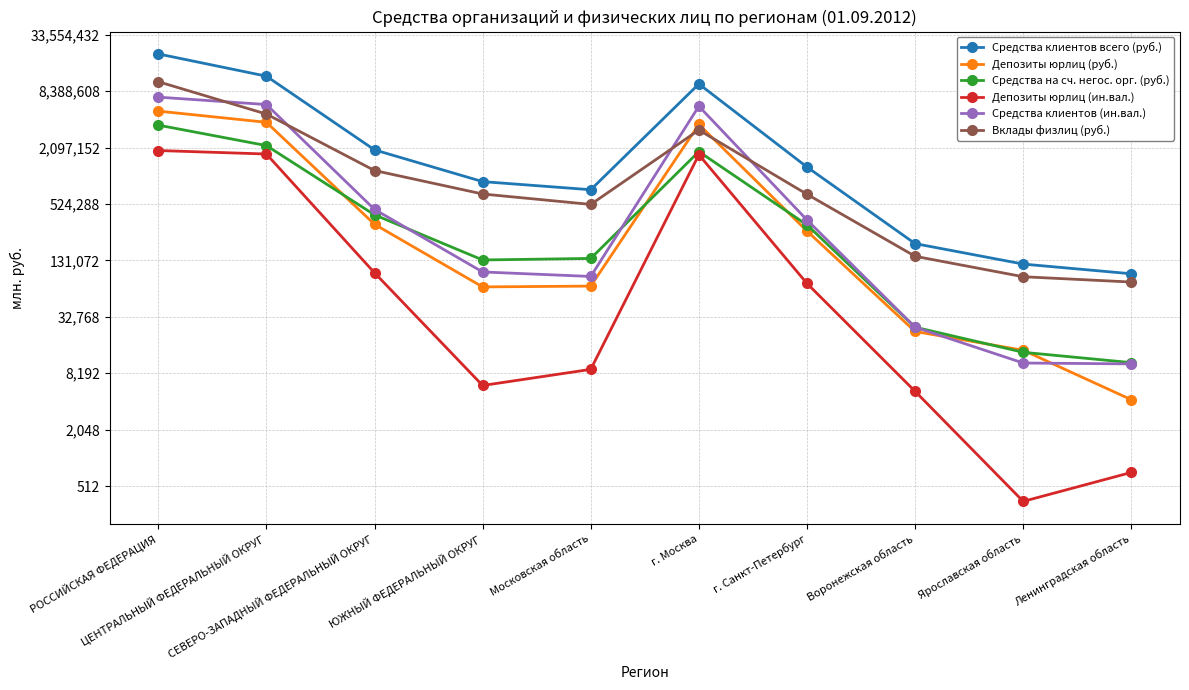

Rank the series by their maximum value, from lowest to highest.

Депозиты юрлиц (ин.вал.), Средства на сч. негос. орг. (руб.), Депозиты юрлиц (руб.), Средства клиентов (ин.вал.), Вклады физлиц (руб.), Средства клиентов всего (руб.)